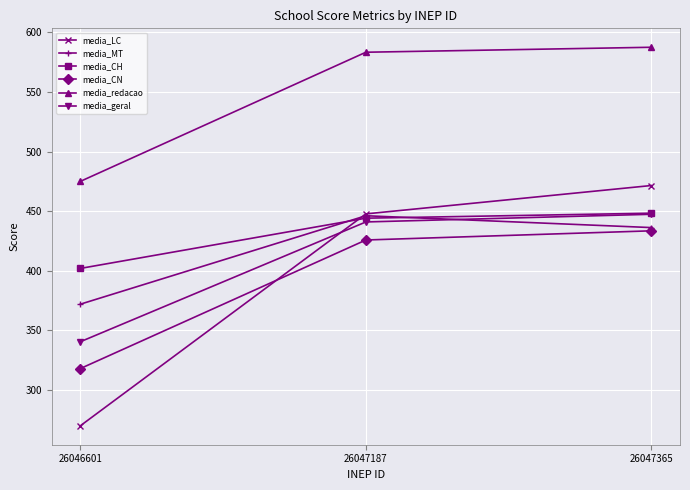

Which series has the largest total across all categories?

media_redacao